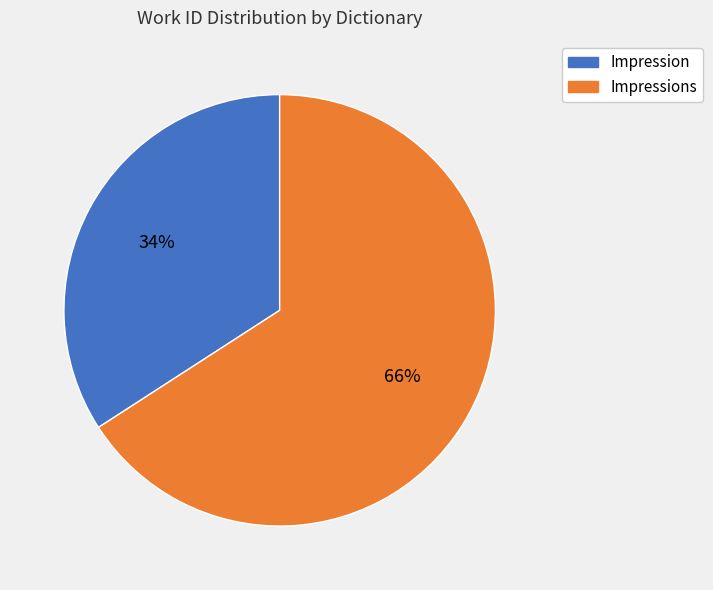

Is there a majority slice in this chart?

Yes